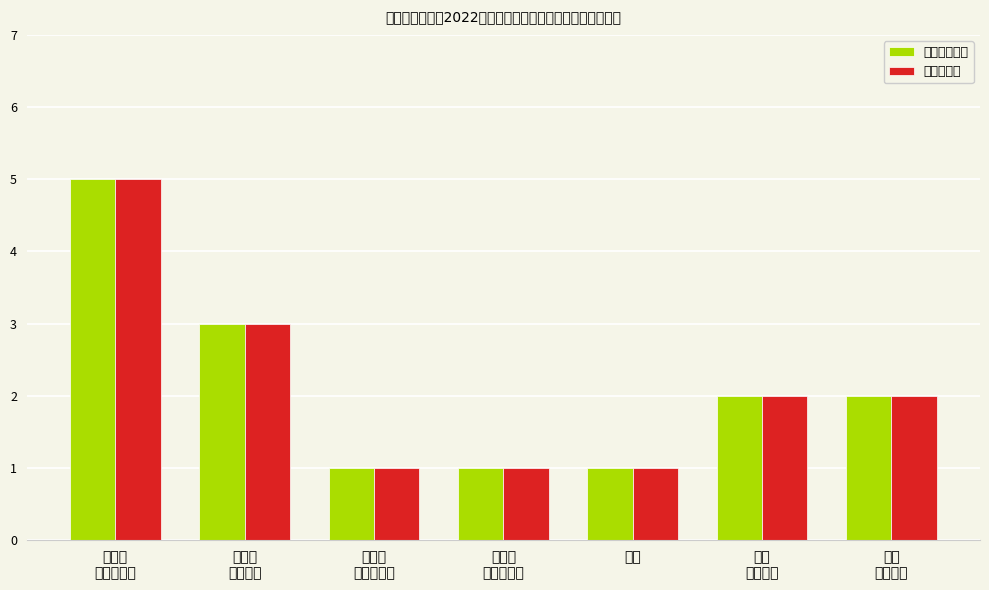

Is the value of 实际名单数 at 自动化
（菁英班） greater than the value of 比例拟定名额 at 测控
（测控）?

No